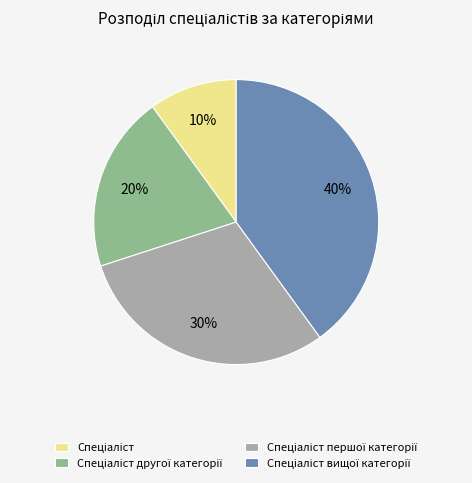

Does any single category account for the majority?

No